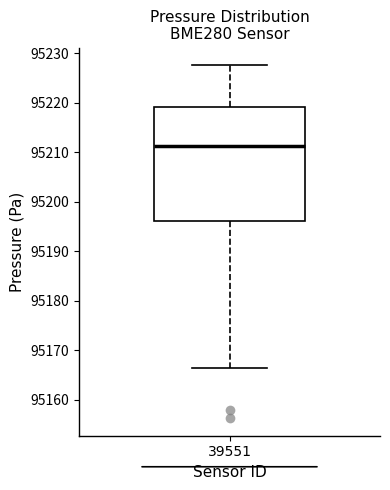

Where does the upper whisker of the box at x = 39551 end on the y-axis? The values are not printed on the chart, so give them approximately, as read against the axis.

95228